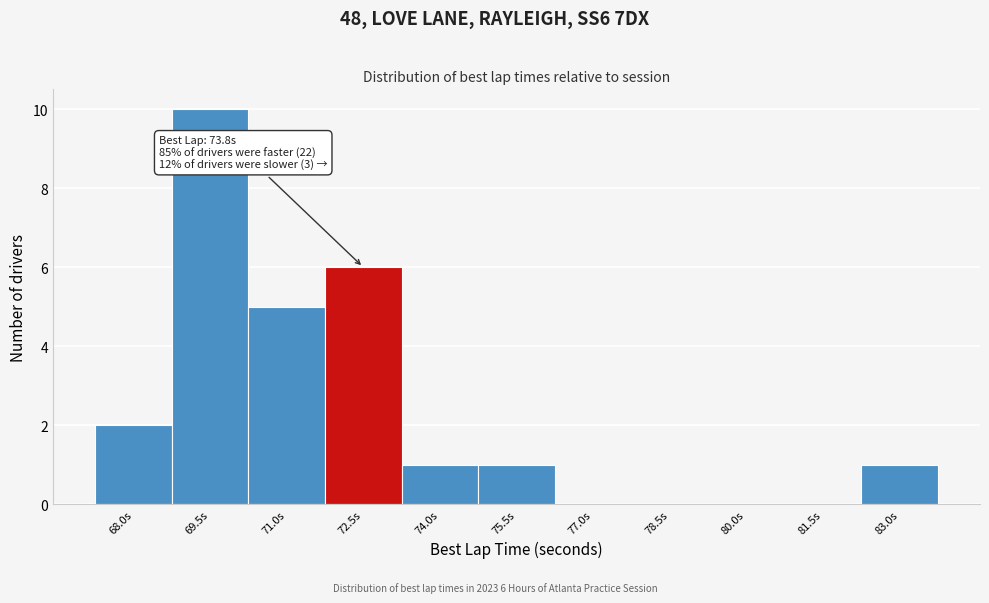

Reading left to right, what are all the values shown in this chart?

68.0s=2	69.5s=10	71.0s=5	72.5s=6	74.0s=1	75.5s=1	77.0s=0	78.5s=0	80.0s=0	81.5s=0	83.0s=1